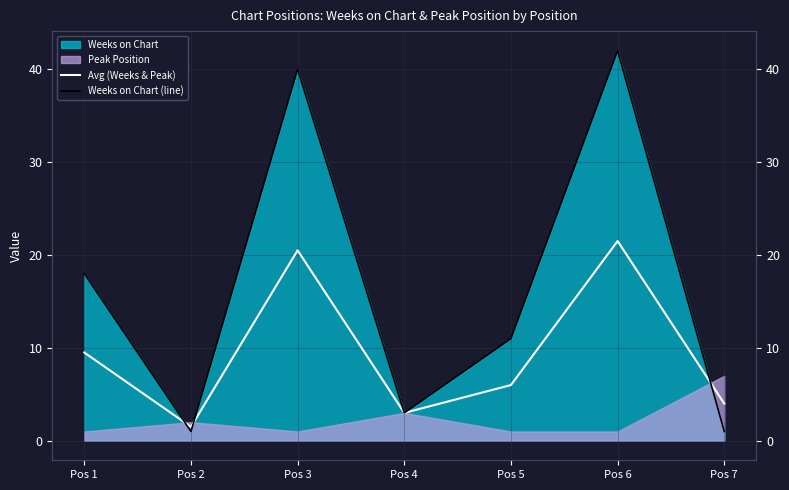

Rank the categories by Avg (Weeks & Peak) value from highest to lowest.

Pos 6, Pos 3, Pos 1, Pos 5, Pos 7, Pos 4, Pos 2